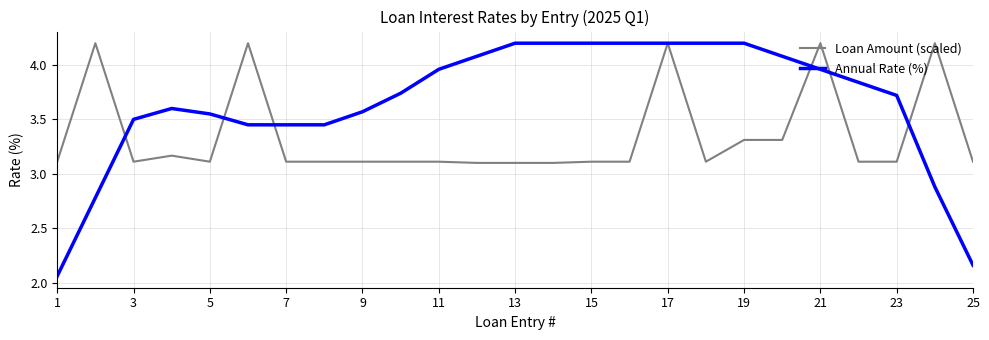

Which series has the largest total across all categories?

Annual Rate (%)